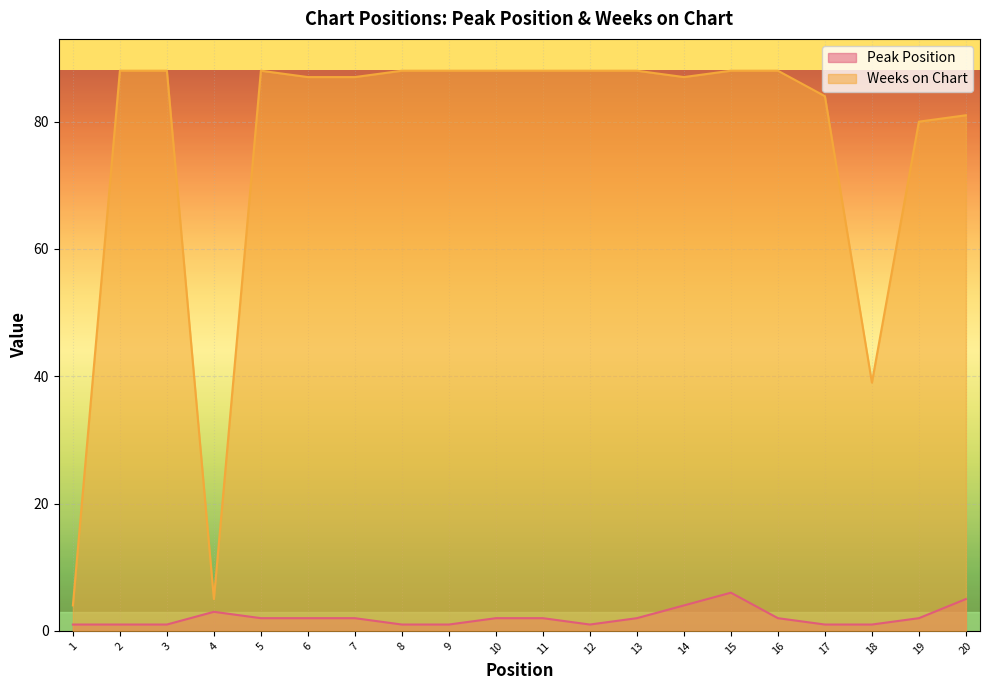

True or false: Peak Position has more than 1 points higher than both neighbors.

True